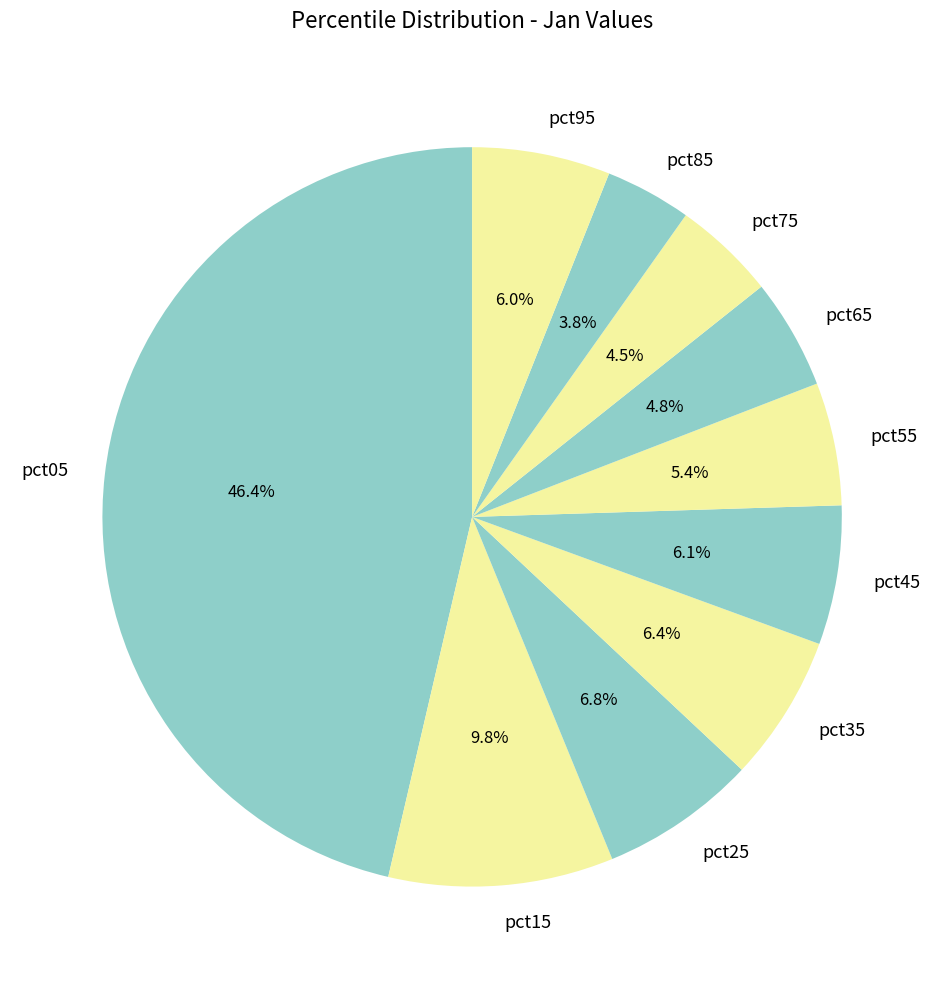

To the nearest percent, what is the difference between the pct05 and pct65 slice percentages?

42%